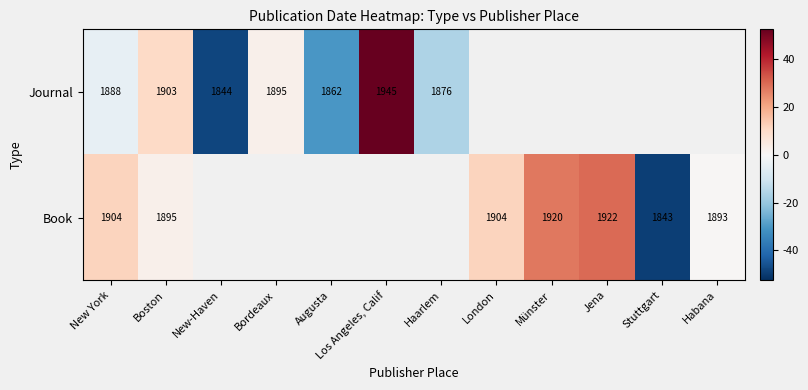

At New York, list the series in order from smallest to largest.

Journal, Book